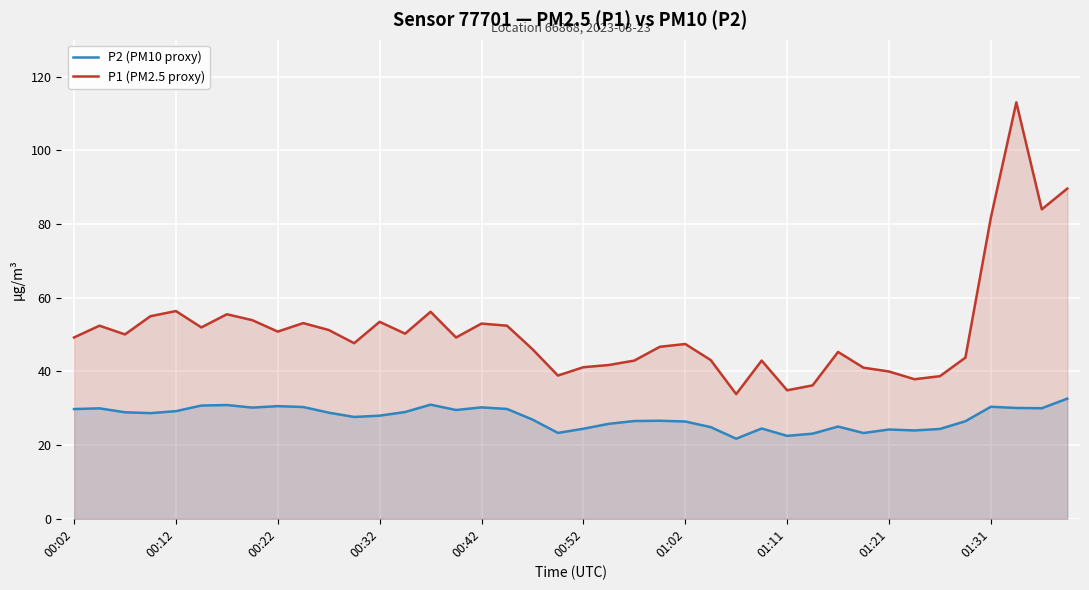

How many data points does each series have?

40